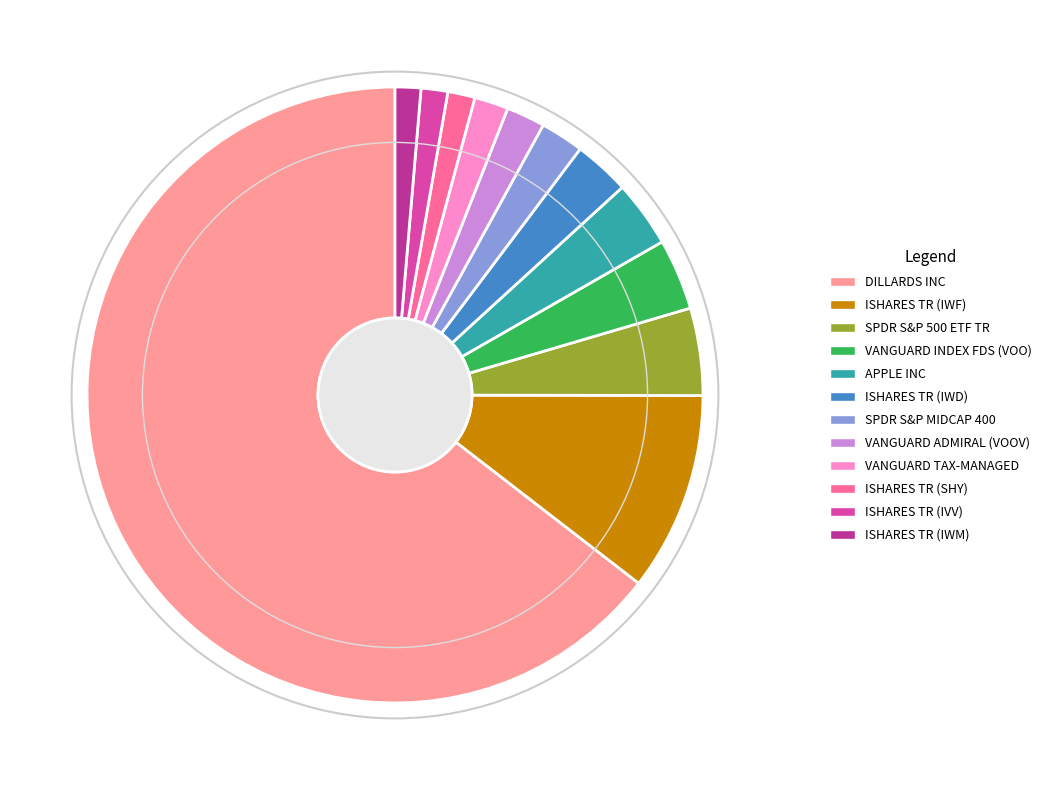

Combined, do SPDR S&P MIDCAP 400 and ISHARES TR (IWM) account for over 50%?

No